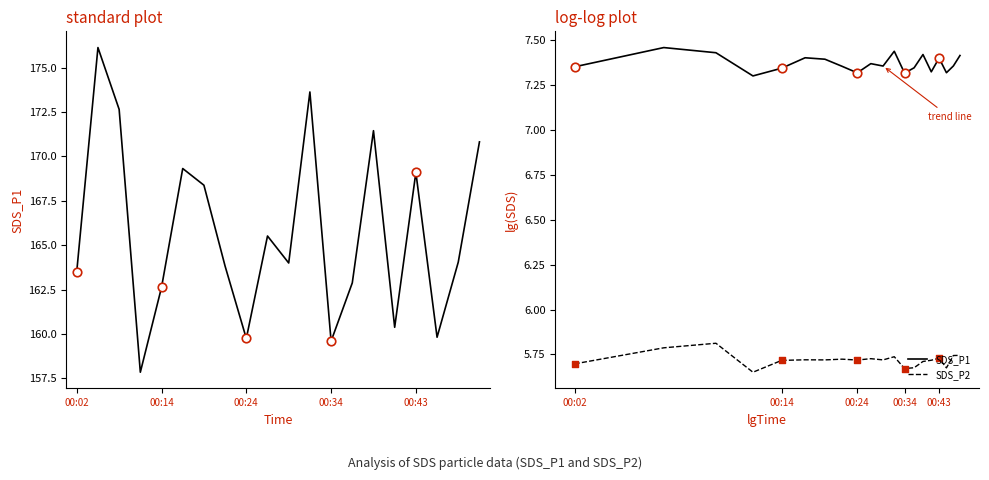

Which series reaches the minimum Y coordinate?

SDS_P2